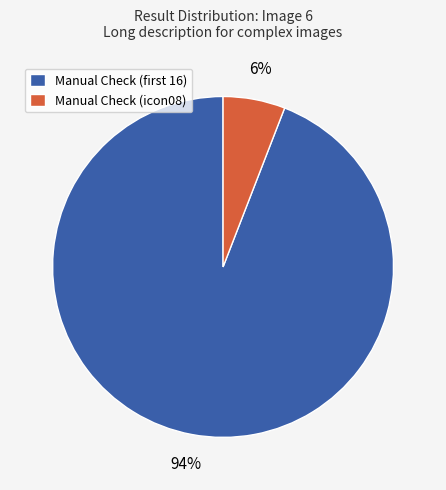

The Manual Check (icon08) slice represents 19% of the pie. True or false?

False